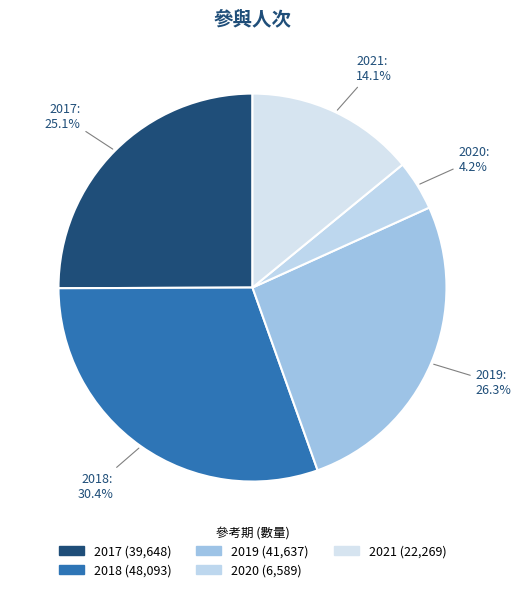

Which slice is the smallest?

2020